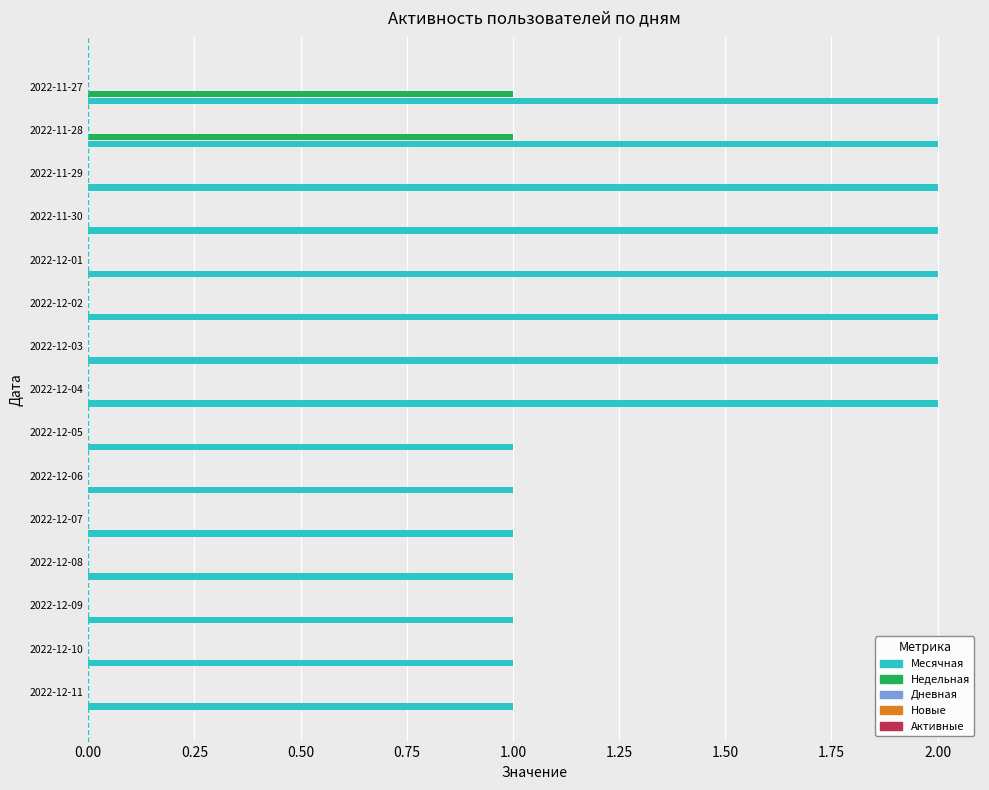

What is the sum of all Месячная values?

23